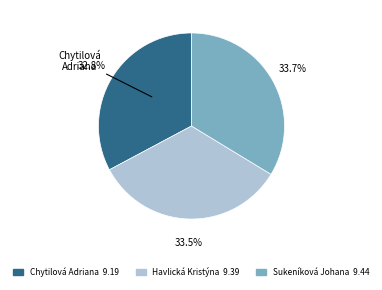

Is there a majority slice in this chart?

No